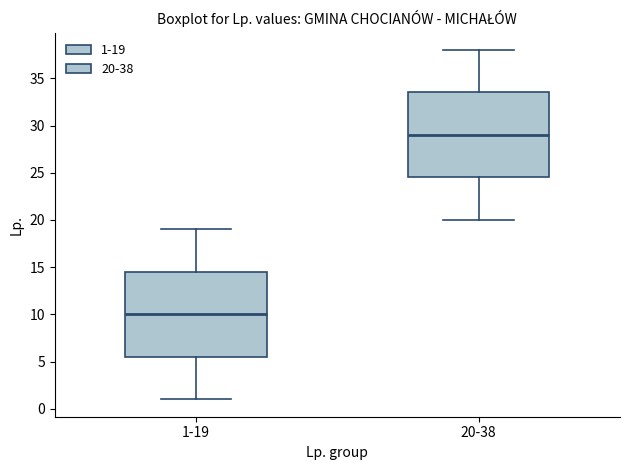

Reading left to right, read every box against the y-axis: the position of its median line, the range the box covers, and the ends of its whiskers. The values are not printed on the chart, so give them approximately, as read against the axis.

1-19: median 10.0, box 5.5 to 14.5, whiskers 1.0 to 19.0
20-38: median 29.0, box 24.5 to 33.5, whiskers 20.0 to 38.0